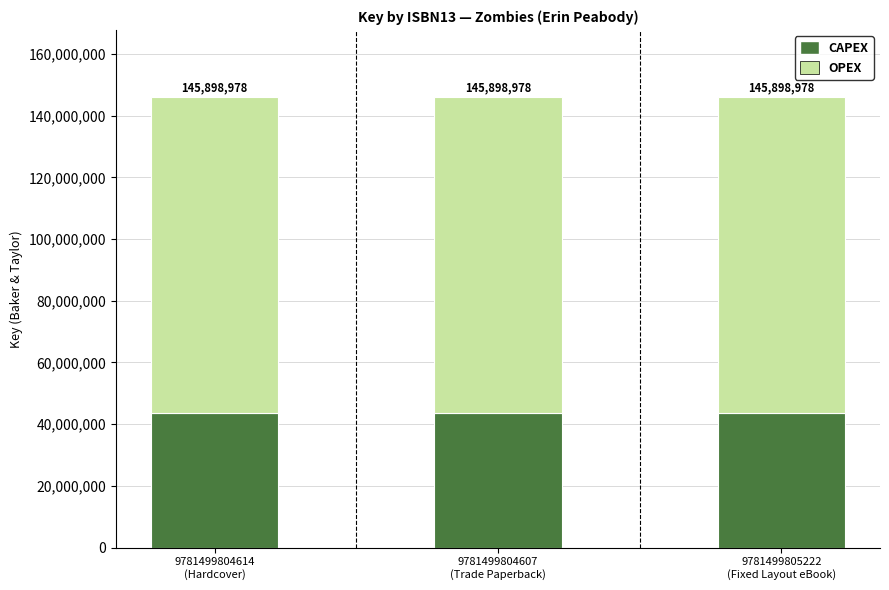

True or false: OPEX has a value of 167483285.1 at 9781499804614
(Hardcover).

False